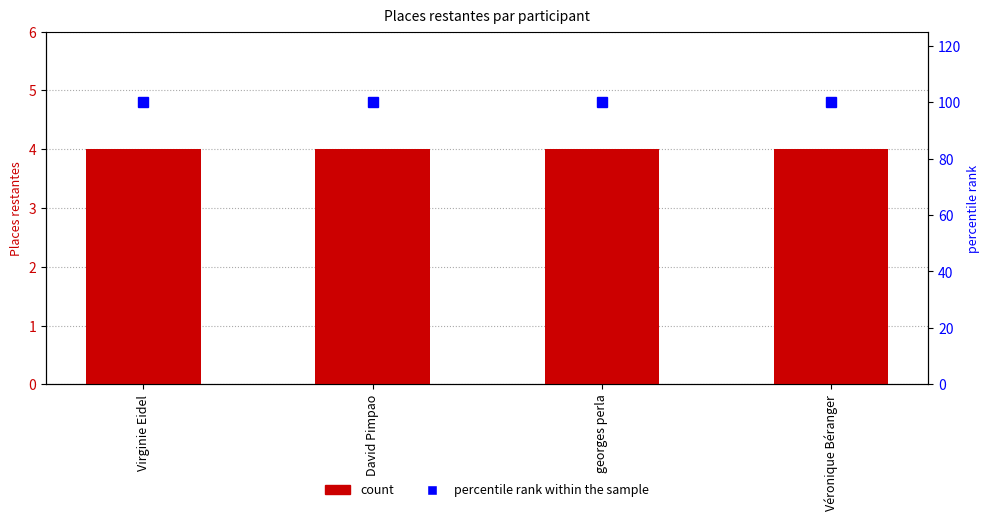

What position from the left is David Pimpao?

2